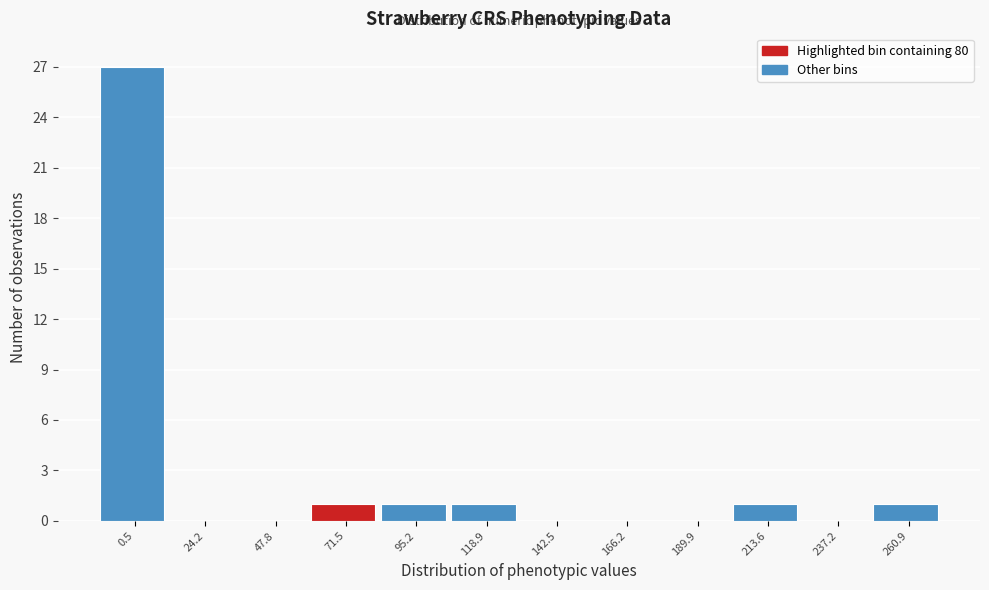

Reading left to right, list all the values displayed in this chart.

0.5=27	24.2=0	47.8=0	71.5=1	95.2=1	118.9=1	142.5=0	166.2=0	189.9=0	213.6=1	237.2=0	260.9=1